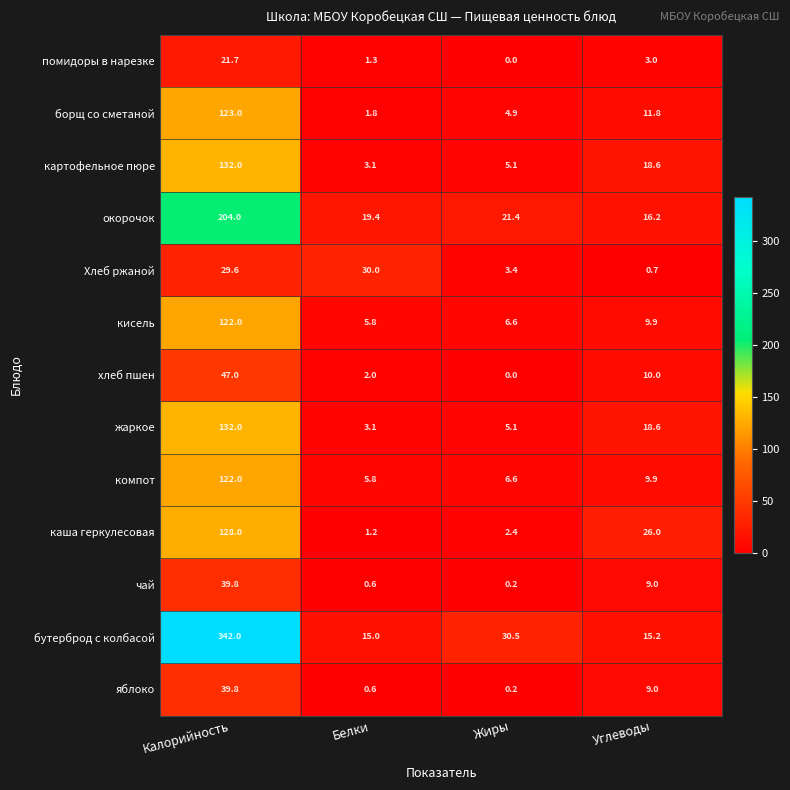

Which category has the highest value in the бутерброд с колбасой series?

Калорийность